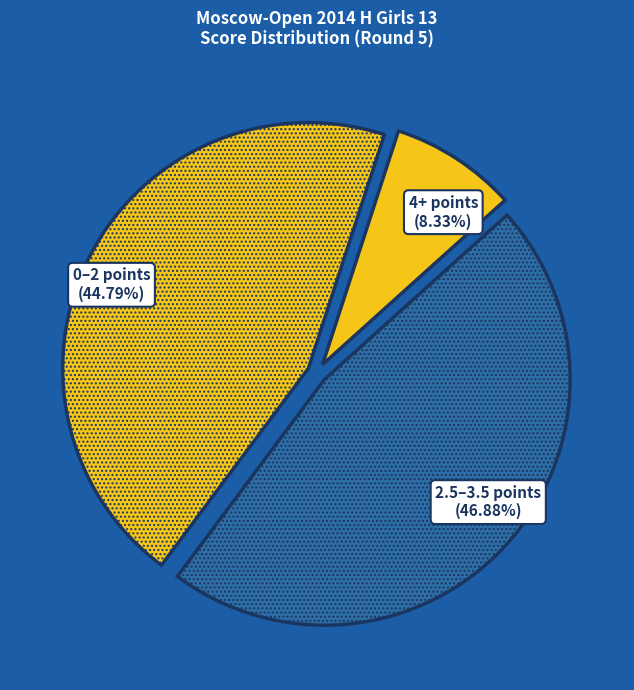

Does any single category account for the majority?

No